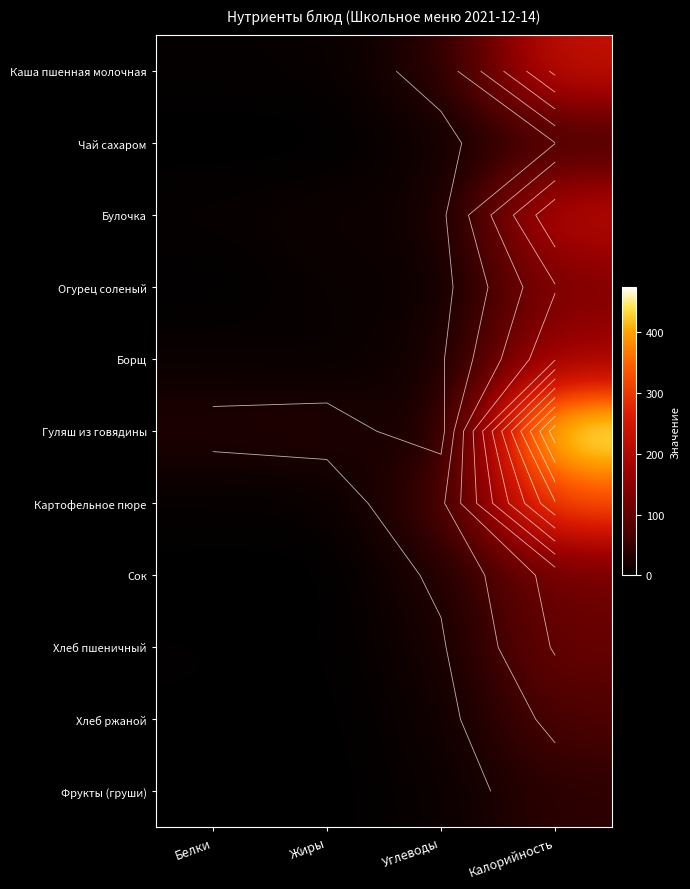

What is the total value across all series at Жиры?

80.9